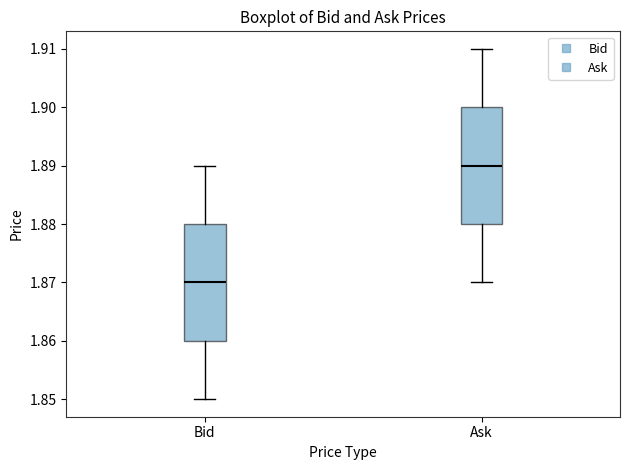

Reading left to right, read every box against the y-axis: the position of its median line, the range the box covers, and the ends of its whiskers. The values are not printed on the chart, so give them approximately, as read against the axis.

Bid: median 1.87, box 1.86 to 1.88, whiskers 1.85 to 1.89
Ask: median 1.89, box 1.88 to 1.90, whiskers 1.87 to 1.91